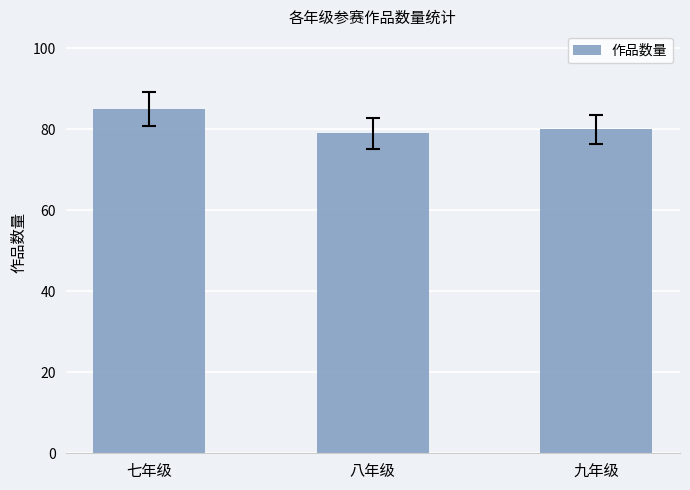

List the labels in order of value, smallest first.

八年级, 九年级, 七年级